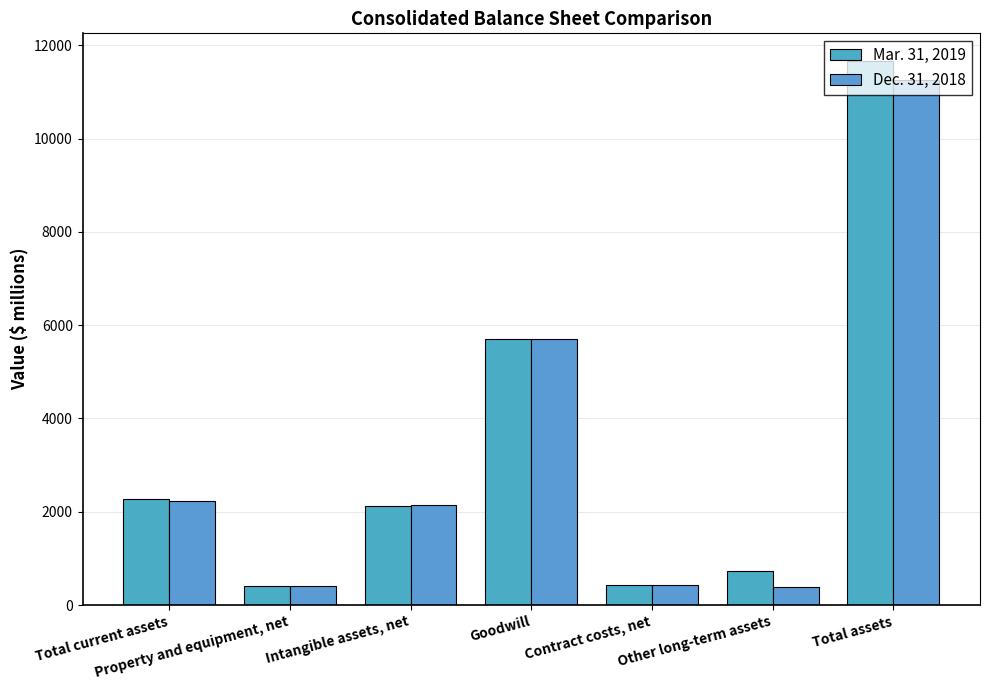

How many series are shown in this chart?

2